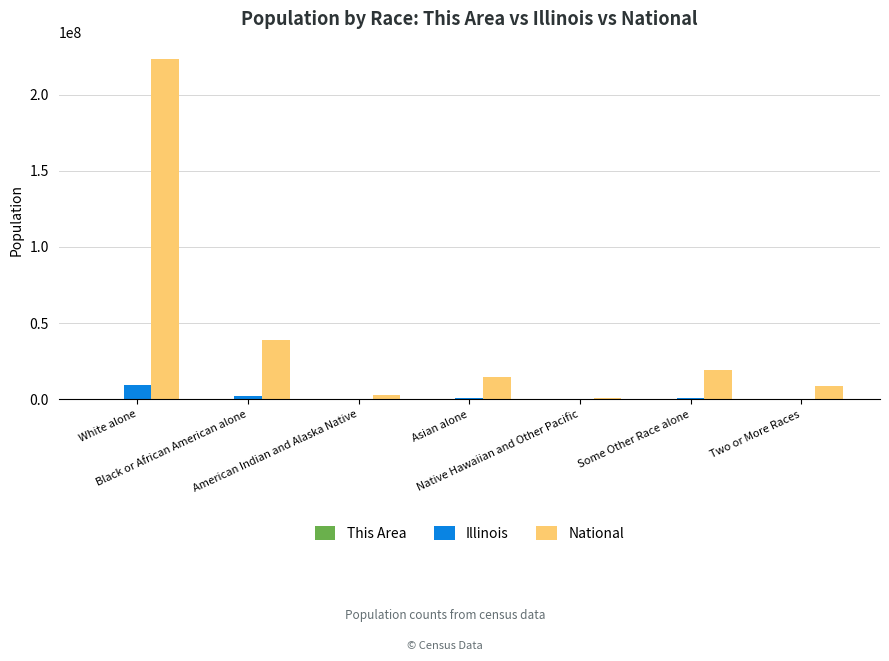

Which series has the largest total across all categories?

National